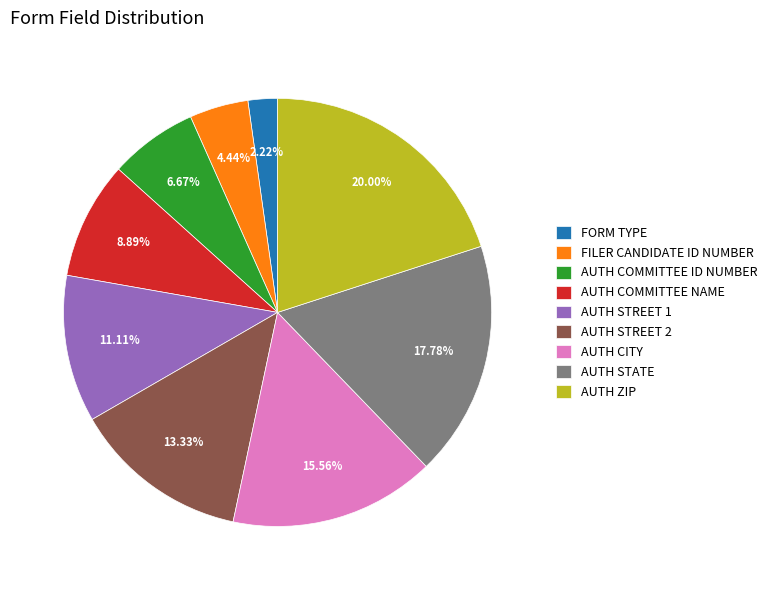

Combined, what portion of the pie is AUTH STATE and AUTH COMMITTEE NAME?

26.7%